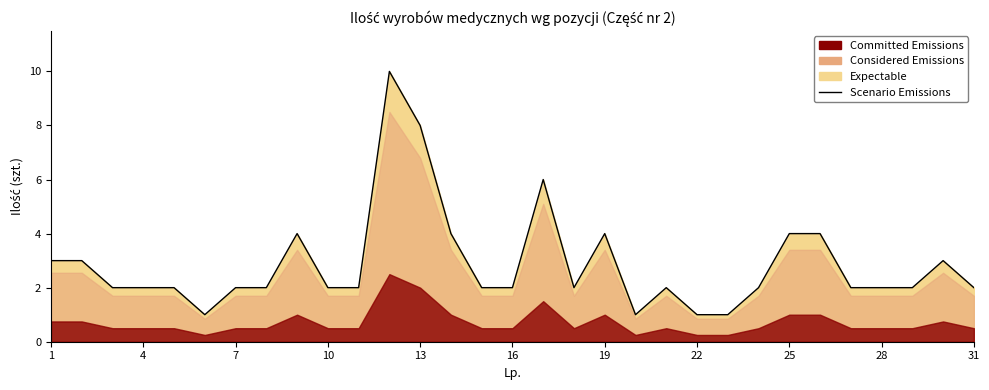

The value at 20 is 3. True or false?

False